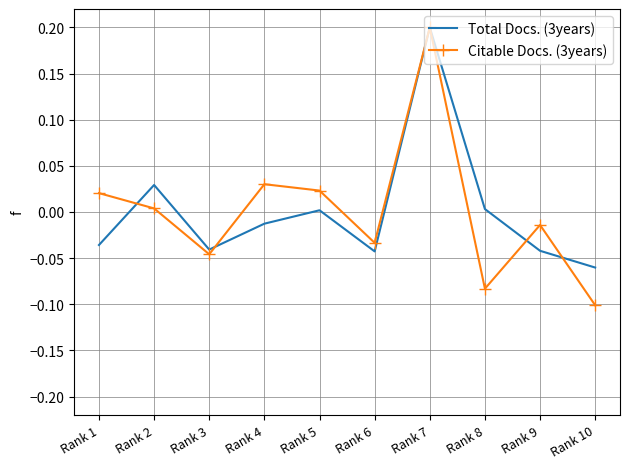

True or false: Citable Docs. (3years) has more than 0 points higher than both neighbors.

True